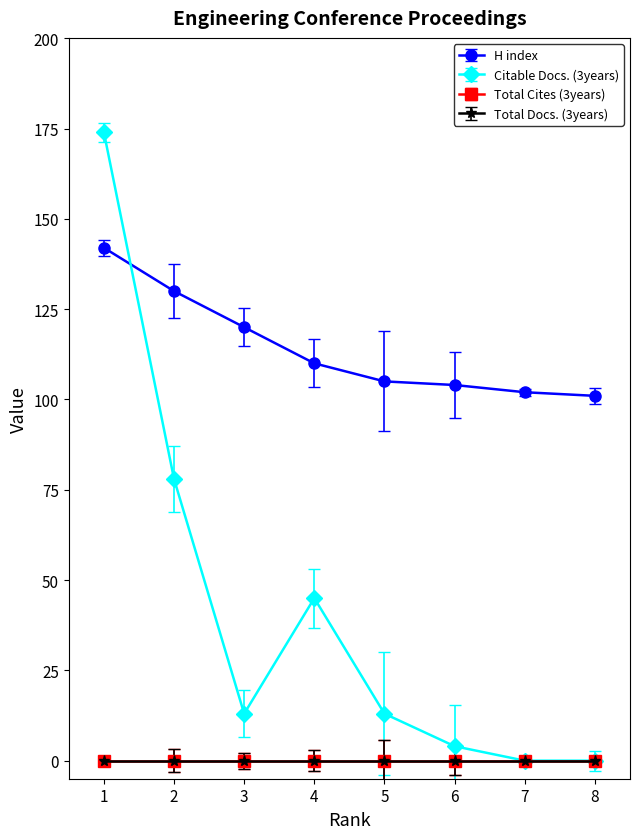

At which label is Citable Docs. (3years) closest to 87?

2